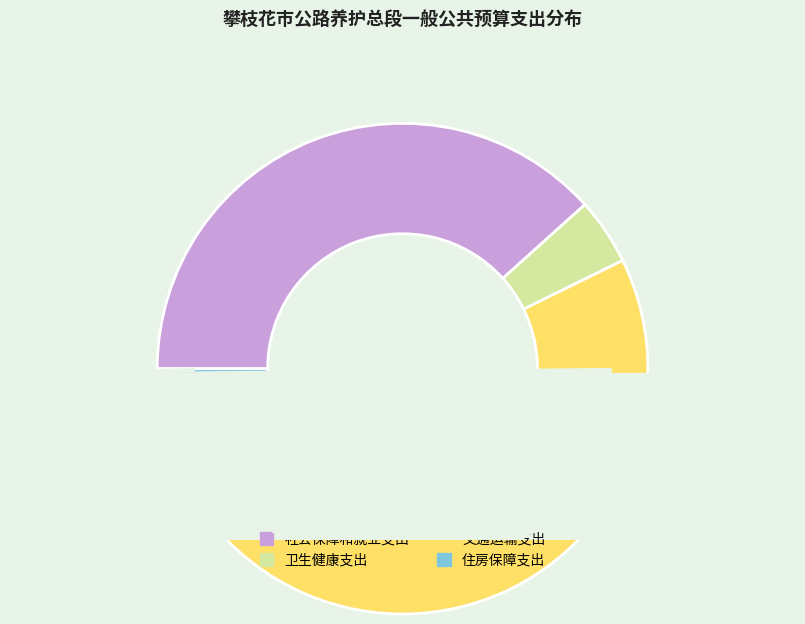

Approximately how many times larger is the value at 交通运输支出 compared to 社会保障和就业支出?

1.3